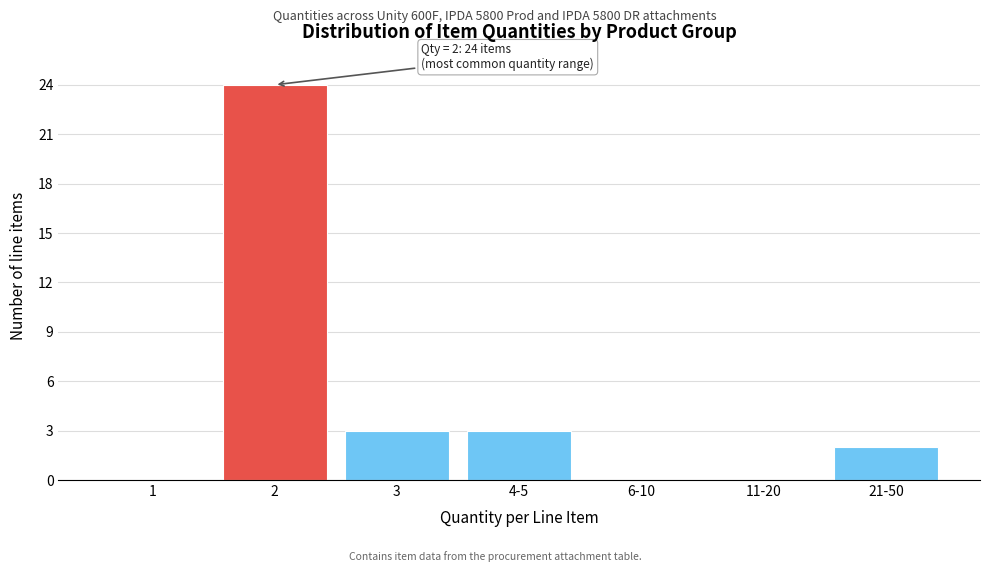

Reading left to right, transcribe all the data shown in this chart.

1=0	2=24	3=3	4-5=3	6-10=0	11-20=0	21-50=2